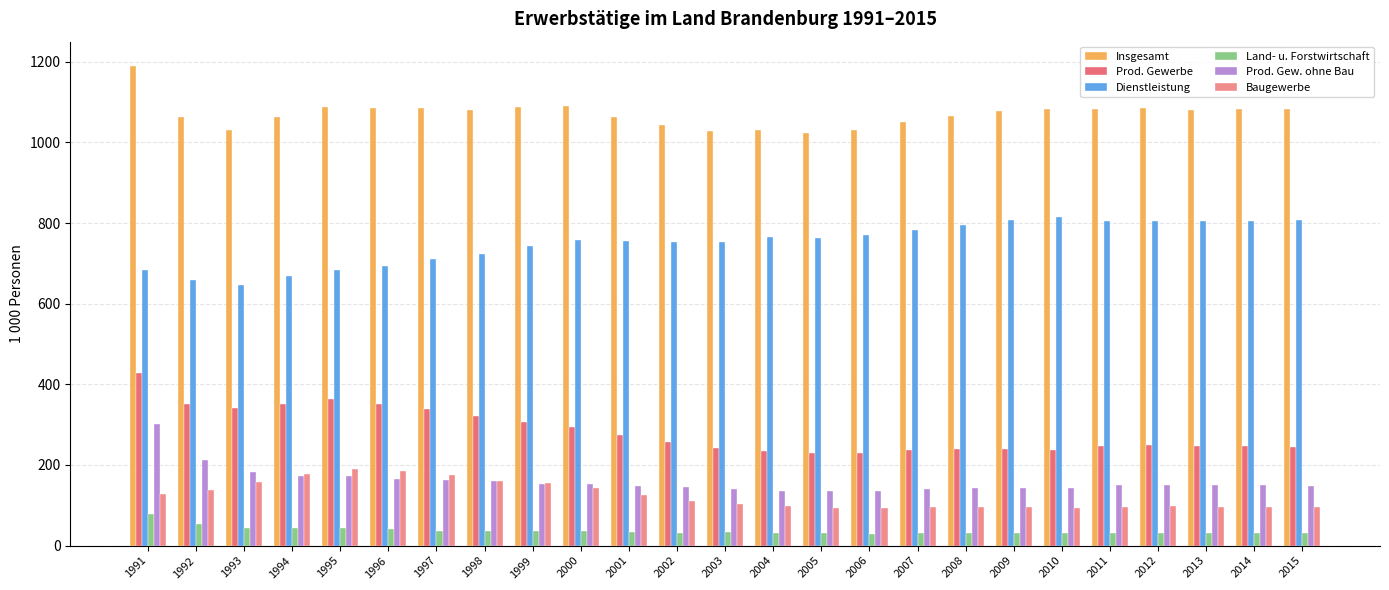

How many categories are shown in the chart?

25